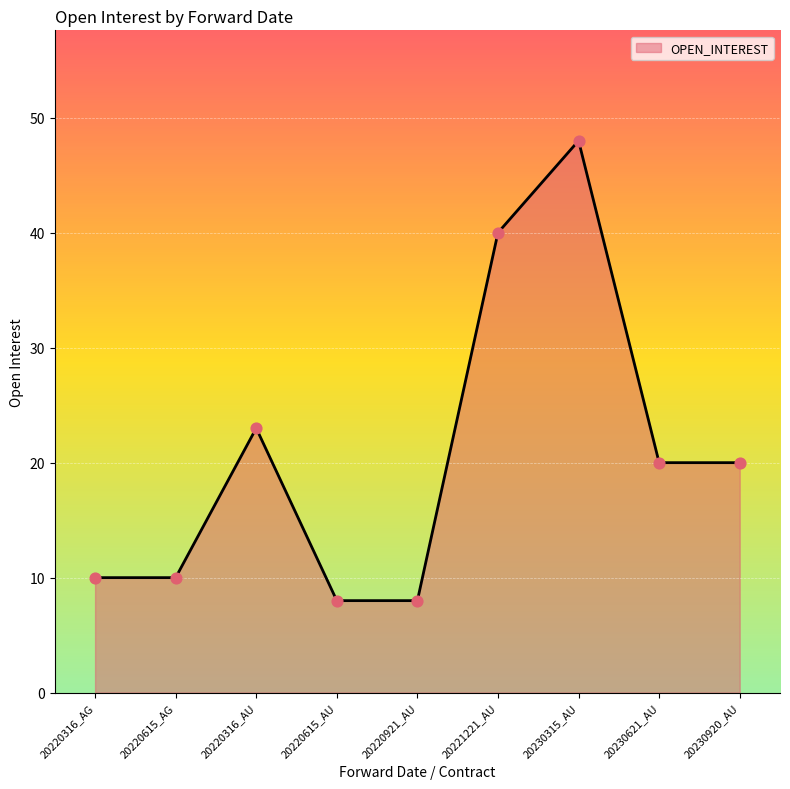

What is the ratio of the value at 20220615_AG to the value at 20220316_AG?

1.0